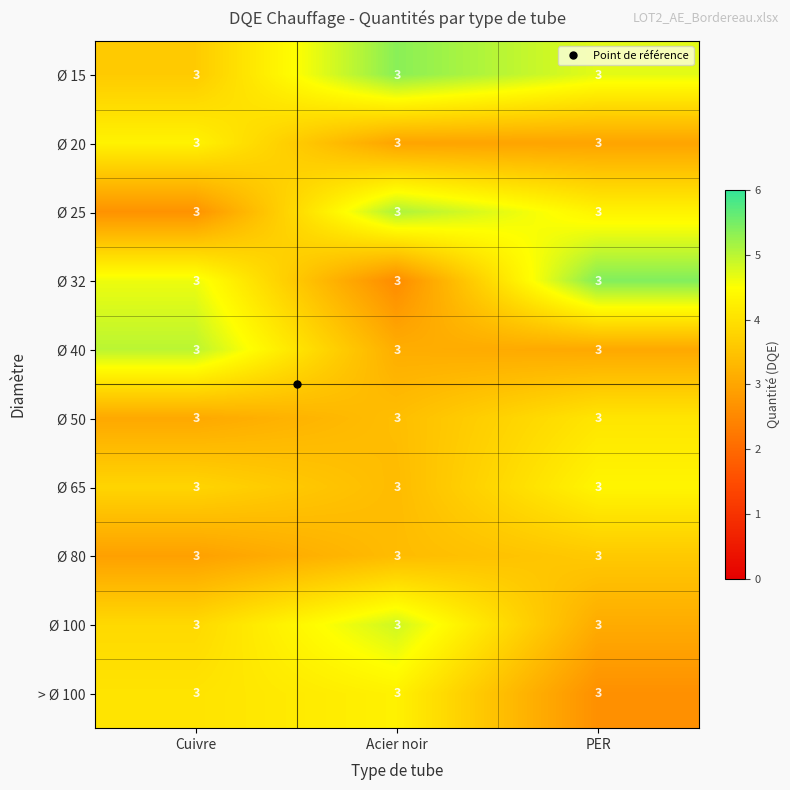

List the series in order of their peak value, highest first.

Ø 32, Ø 15, Ø 25, Ø 40, Ø 100, Ø 65, Ø 20, > Ø 100, Ø 50, Ø 80